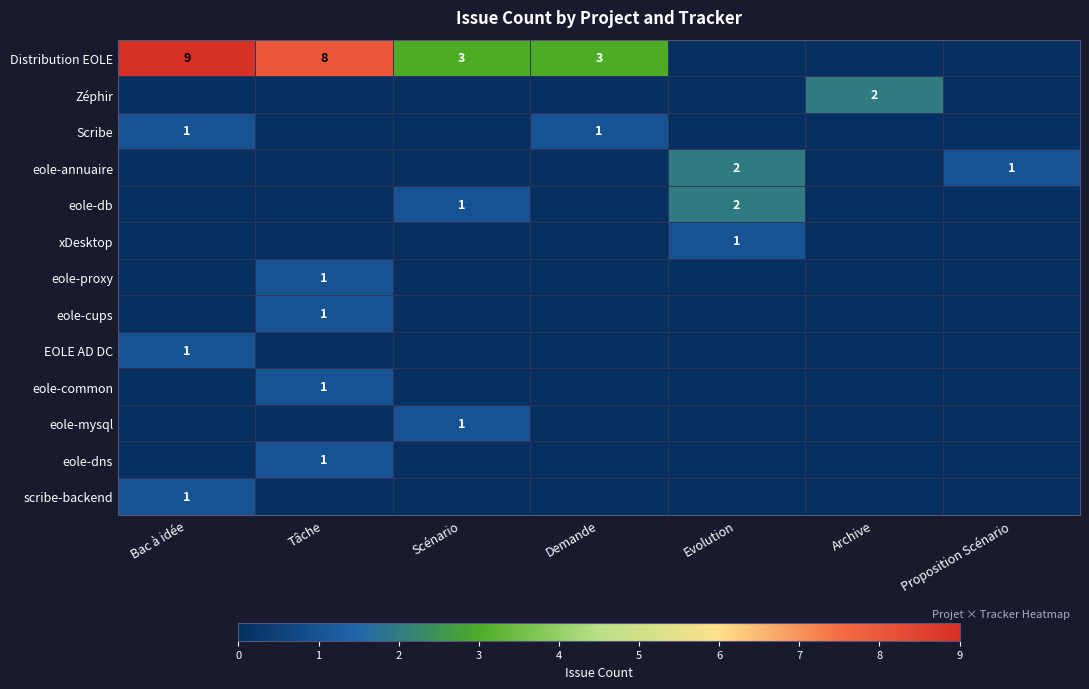

Is it true that Zéphir equals 2 at Archive?

True